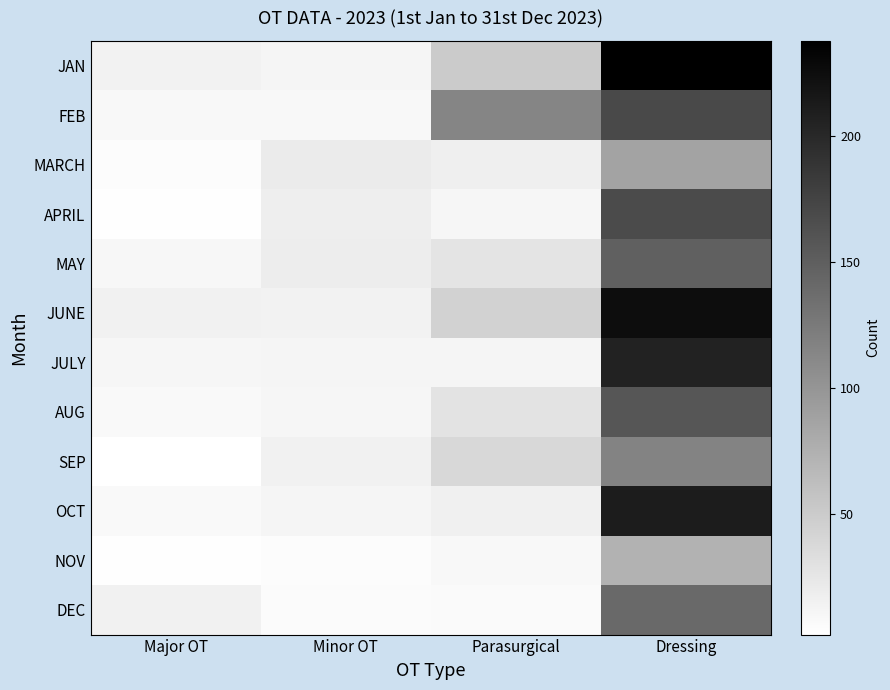

Which category has the lowest value across all series?

Major OT